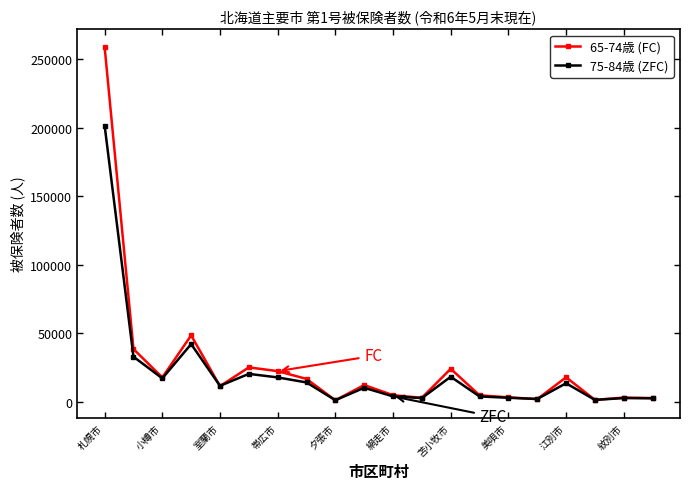

At how many categories does at least one series exceed 187494?

1